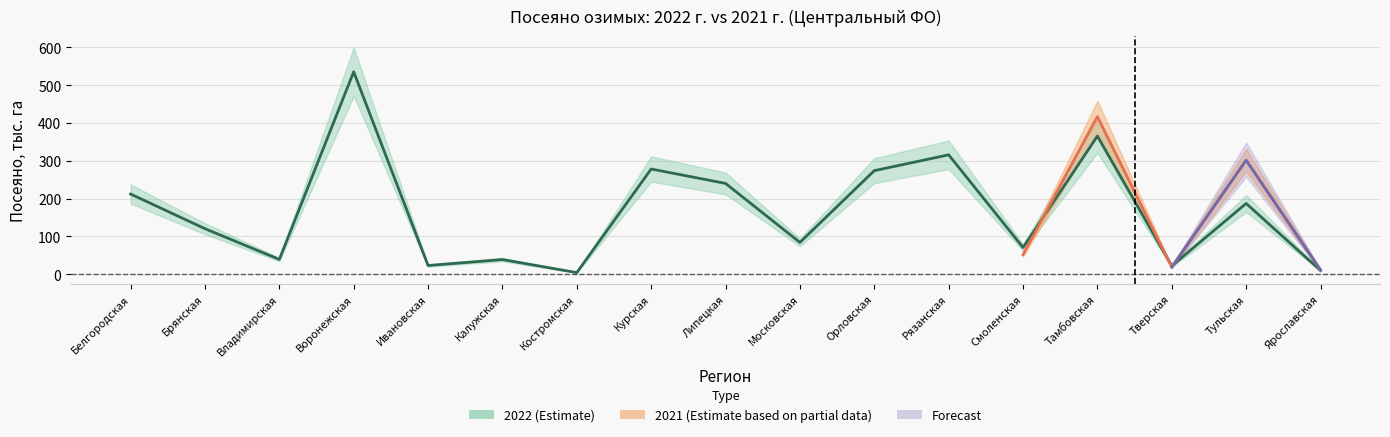

How many values are below 120?

8